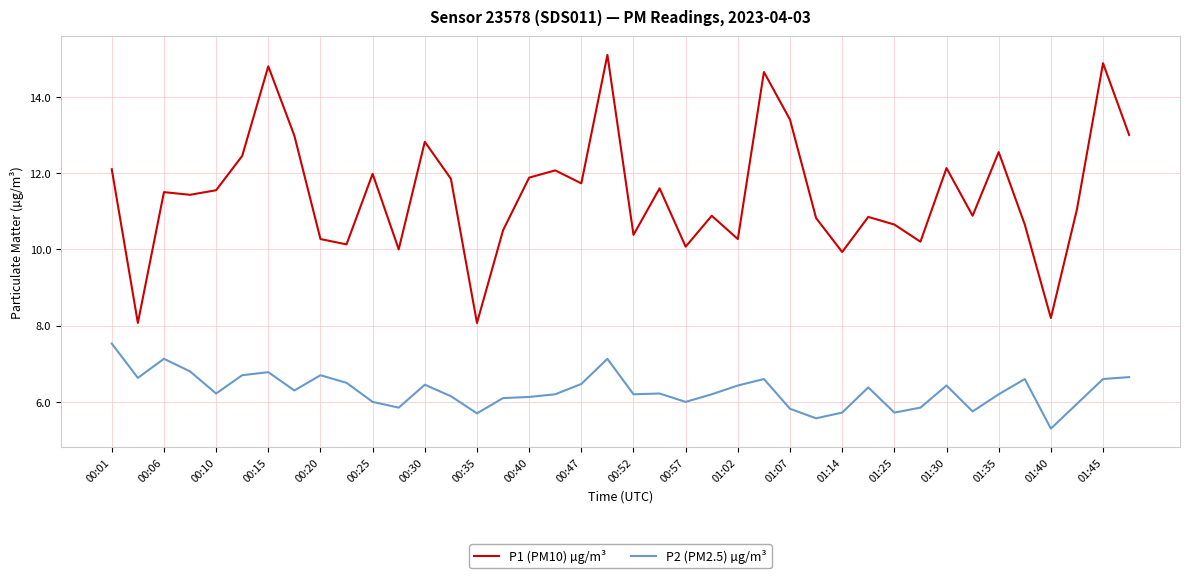

Which series has the largest range (max minus min)?

P1 (PM10) µg/m³